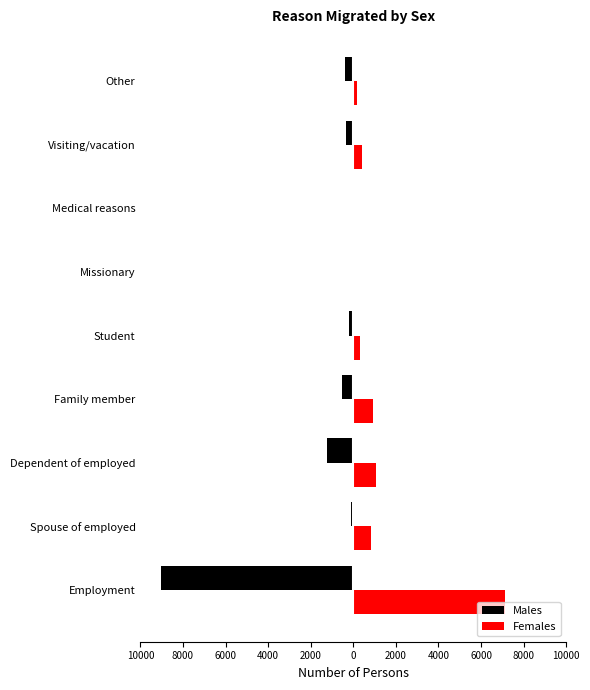

What are all the series names shown in the legend?

Males, Females